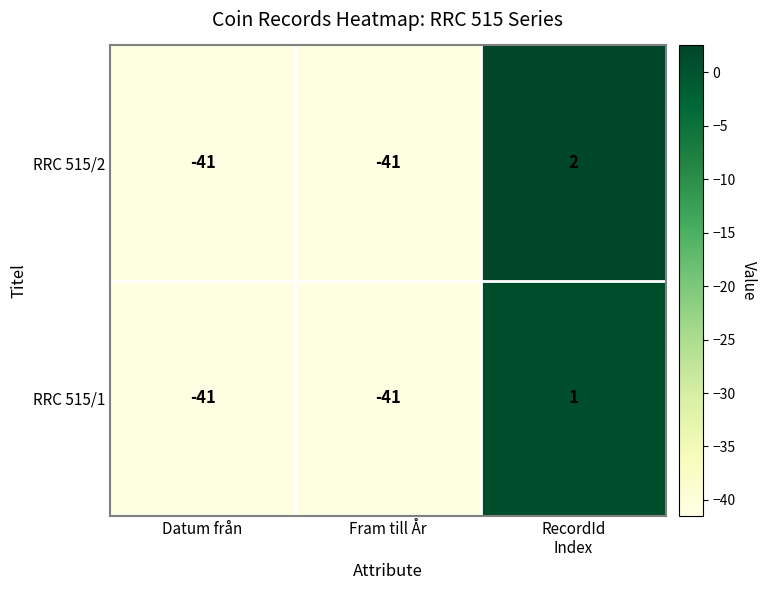

Which series has the largest range (max minus min)?

RRC 515/2